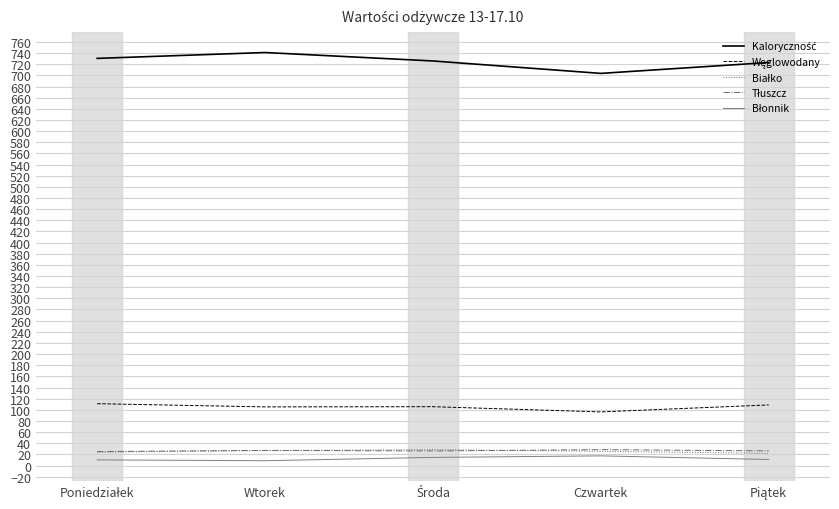

What is the maximum value shown in the chart?

741.1